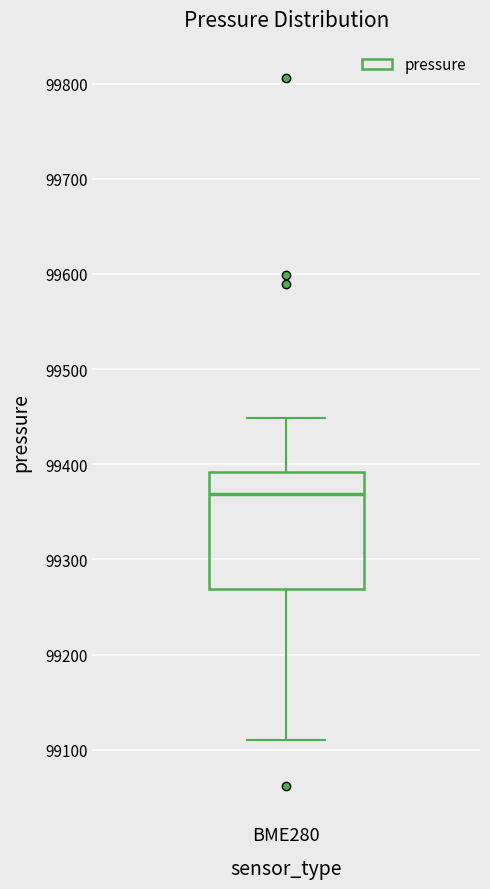

Read this box plot against the y-axis: the position of the median line, the range covered by the box, and the ends of both whiskers. The values are not printed on the chart, so give them approximately, as read against the axis.

median 99370, box 99270 to 99390, whiskers 99110 to 99450